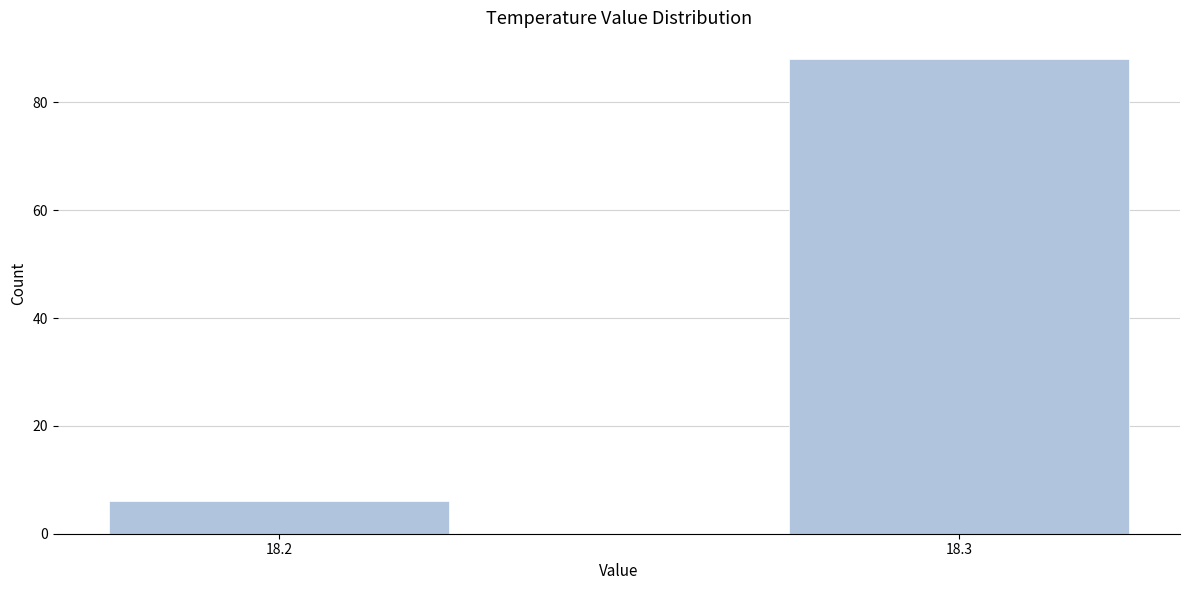

Reading left to right, what are all the values shown in this chart?

6	88